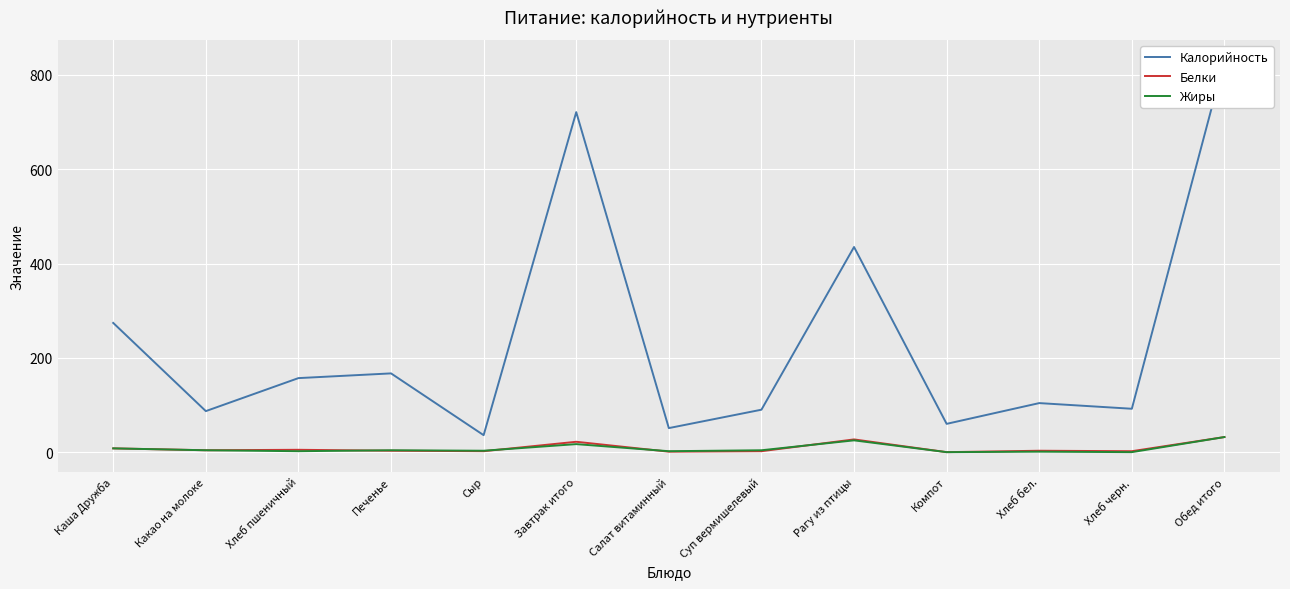

Between Хлеб пшеничный and Какао на молоке, which is larger?

Хлеб пшеничный